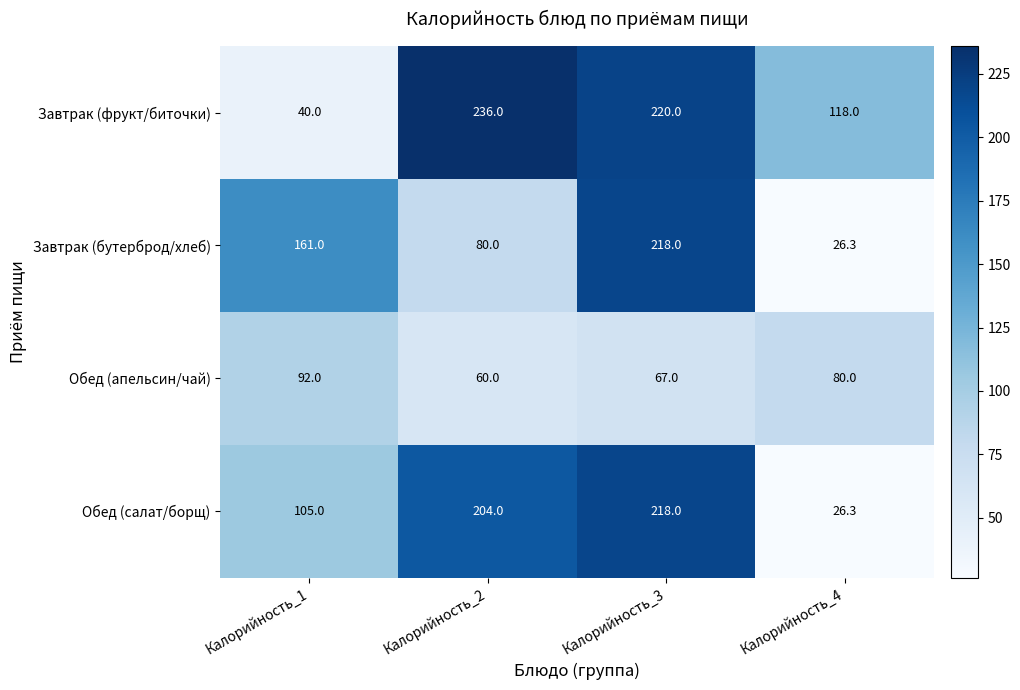

What is the sum of the Завтрак (бутерброд/хлеб) values at Калорийность_3 and Калорийность_2?

298.0